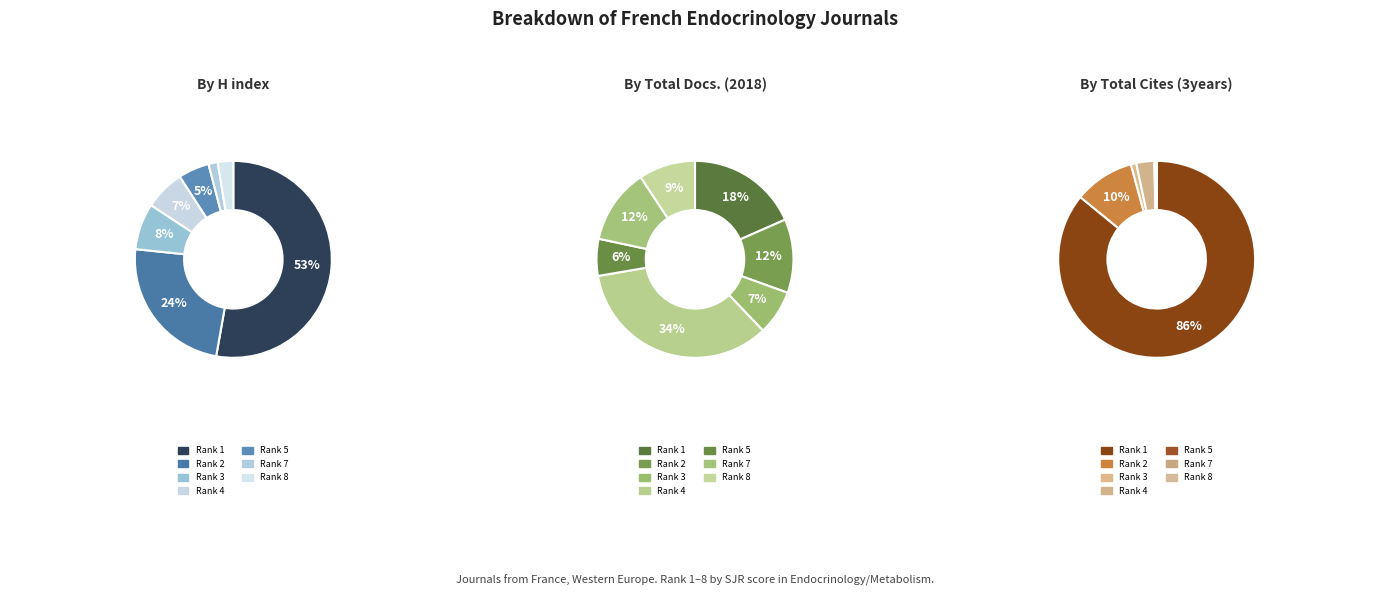

To the nearest percent, what is the difference between the largest and smallest slice percentages?

86%